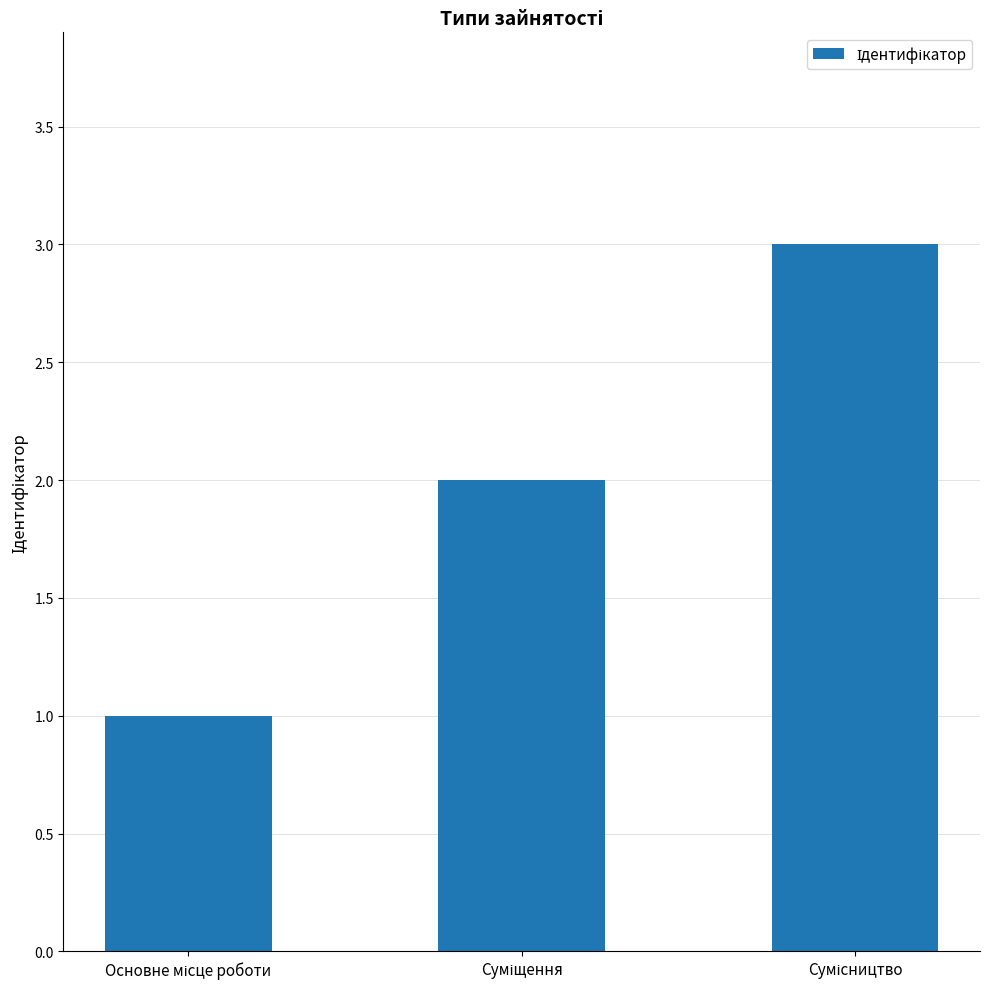

What is the greatest value displayed?

3